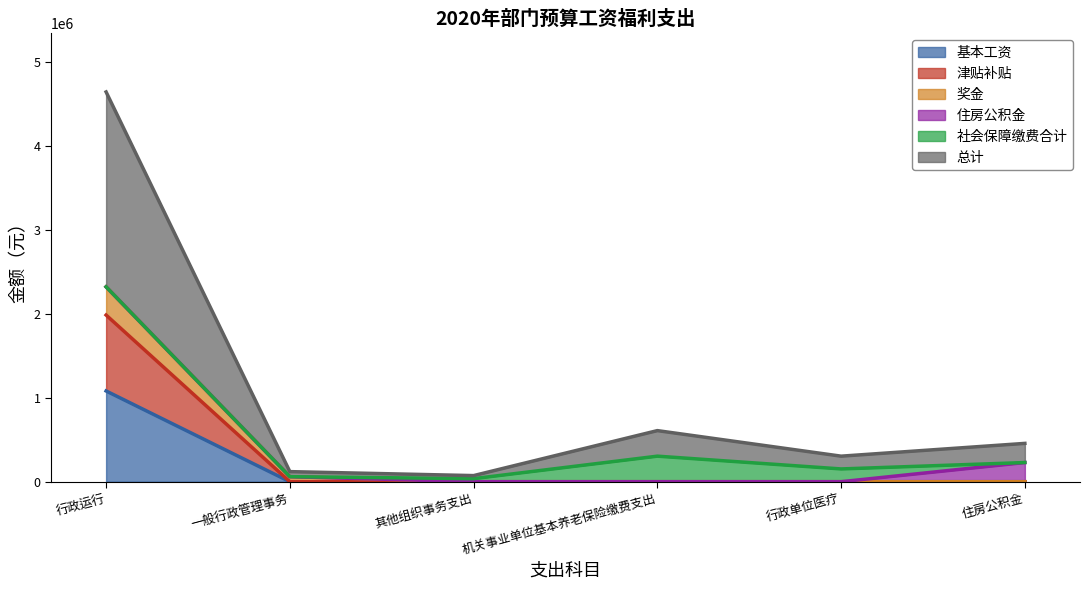

What value does the 基本工资 series have at 行政运行?

1080313.0